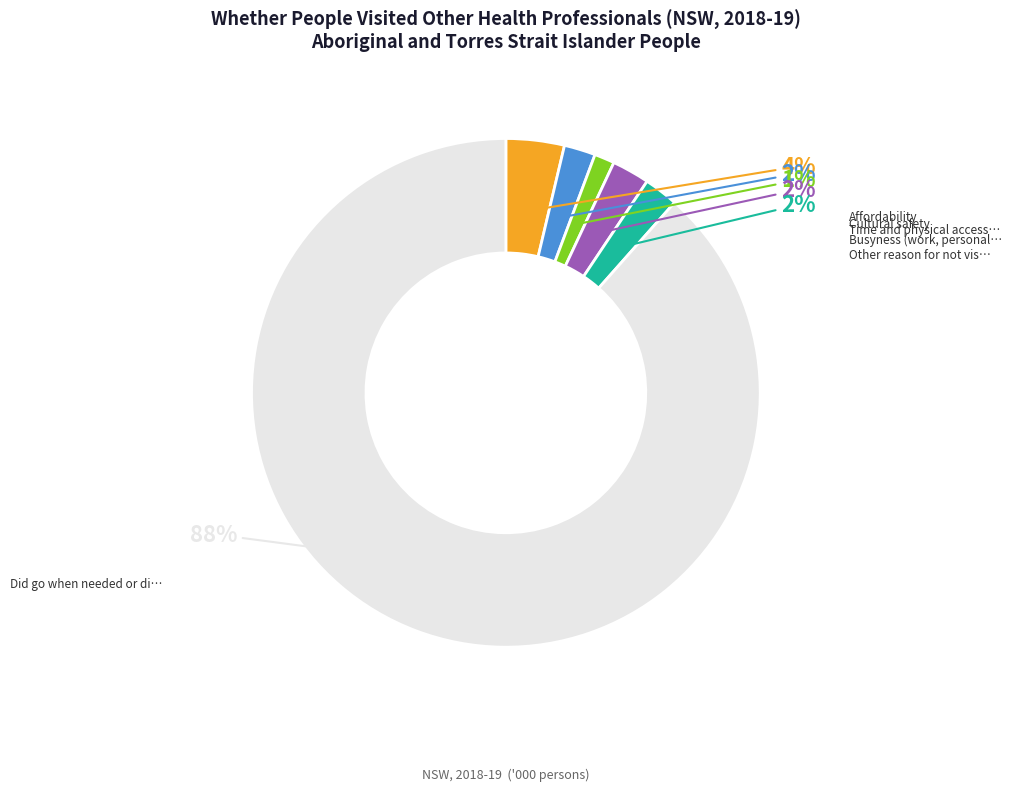

To the nearest percent, what is the average slice percentage?

17%